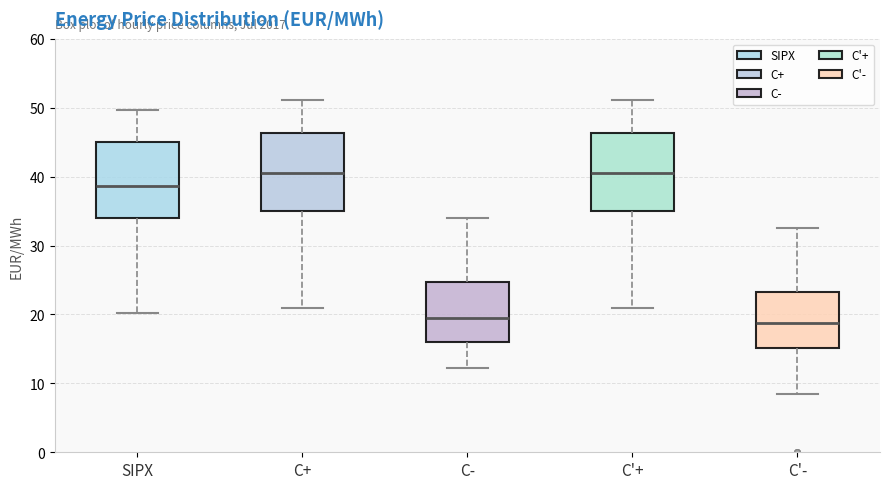

Where does the upper whisker of the box for C'+ end on the y-axis? The values are not printed on the chart, so give them approximately, as read against the axis.

51